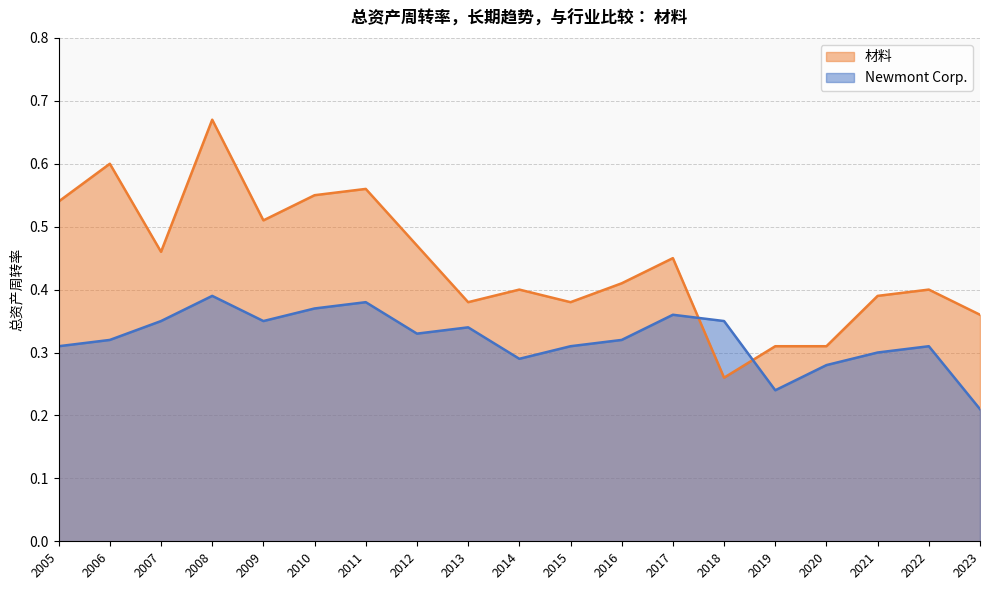

List the series in order of their peak value, highest first.

材料, Newmont Corp.